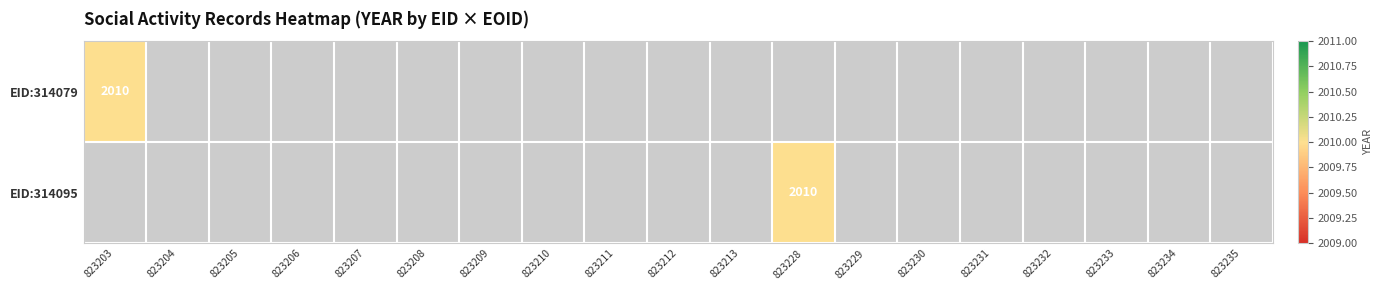

List the series in order of their peak value, highest first.

314079, 314095